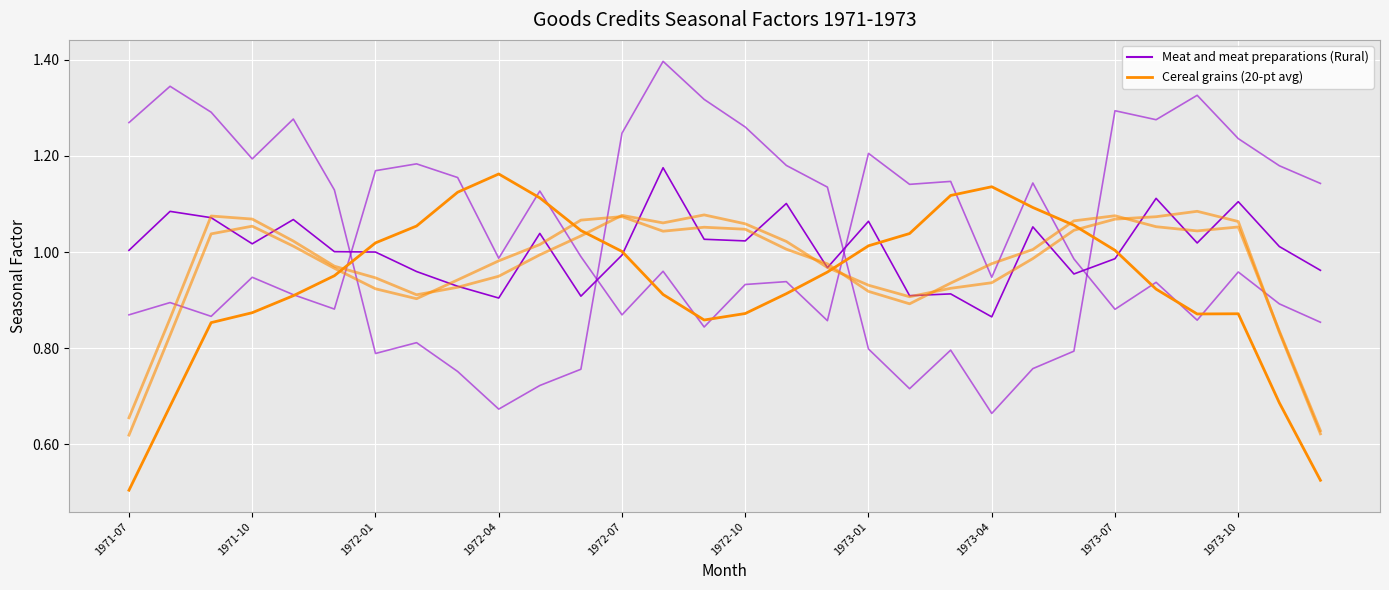

At which category does Cereal grains reach its first local valley?

14